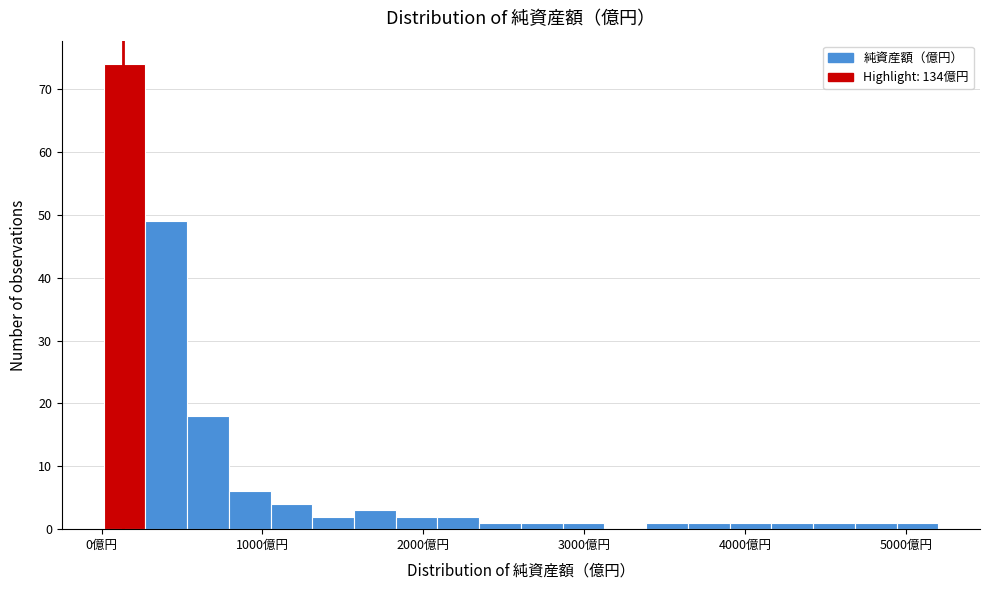

Around what value on the x-axis is the tallest bar? Give the approximate position of its centre, as read against the axis.

100